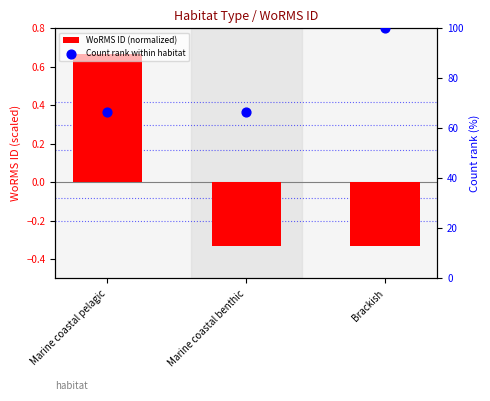

What is the total value across all series at Marine coastal pelagic?

67.3